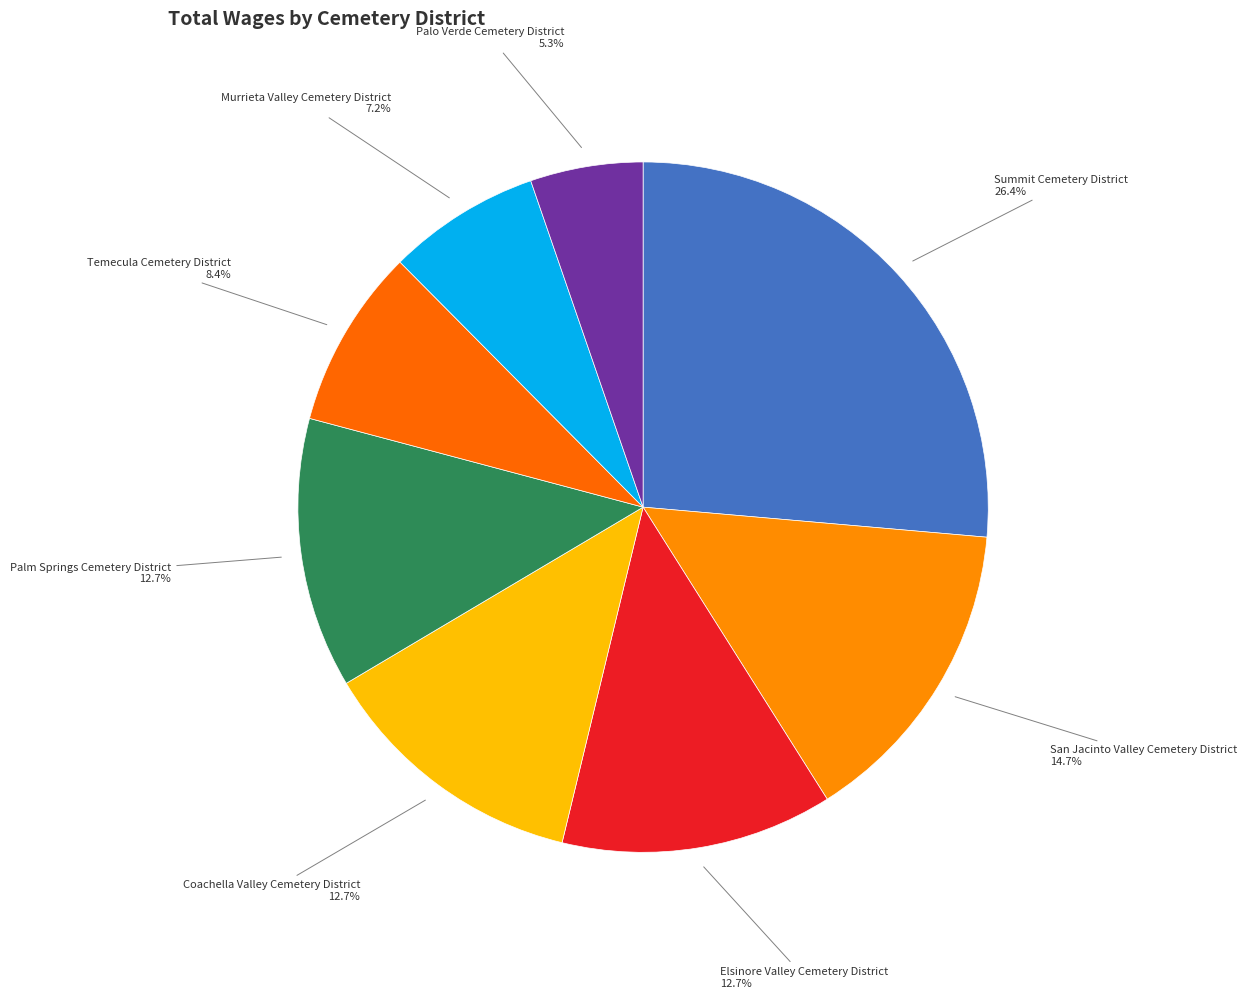

How many slices are in this pie chart?

8